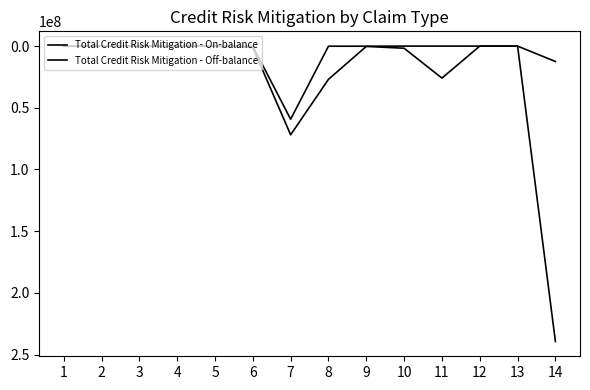

Does the chart have visible grid lines?

No